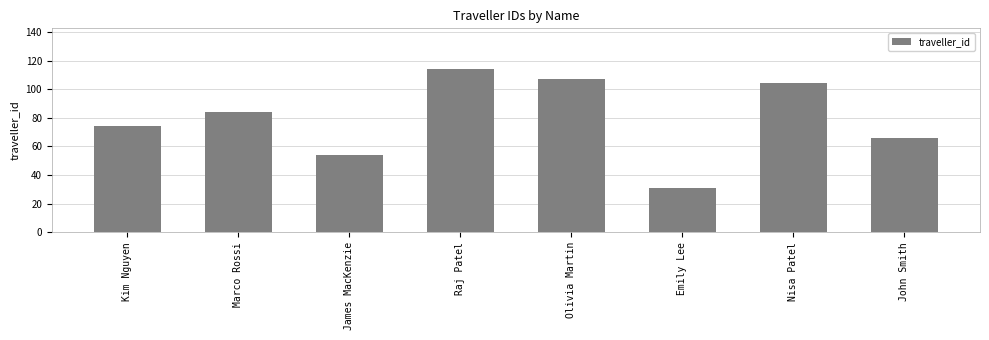

What is the change in value from Raj Patel to Emily Lee?

-83